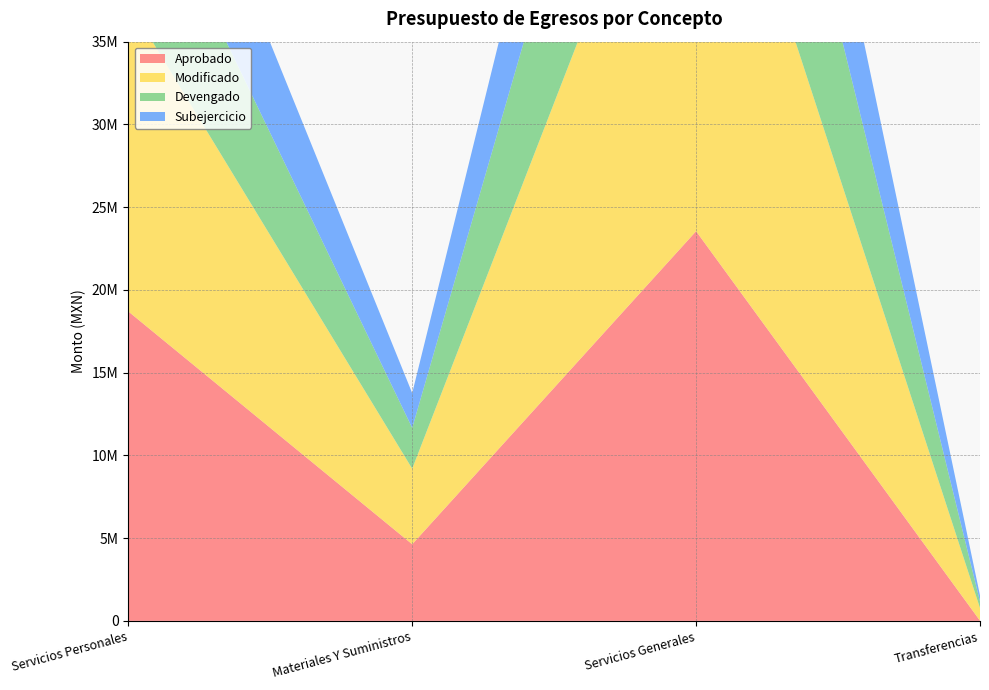

Reading left to right, what are all the values shown in this chart?

Aprobado: Servicios Personales=18699401.0	Materiales Y Suministros=4629612.0	Servicios Generales=23546680.0	Transferencias=11928.0
Modificado: Servicios Personales=18699401.0	Materiales Y Suministros=4567002.0	Servicios Generales=29874916.0	Transferencias=764277.0
Devengado: Servicios Personales=9889431.9	Materiales Y Suministros=2465553.5	Servicios Generales=17560267.2	Transferencias=395000.0
Subejercicio: Servicios Personales=8809969.1	Materiales Y Suministros=2101448.5	Servicios Generales=12314648.8	Transferencias=369277.0